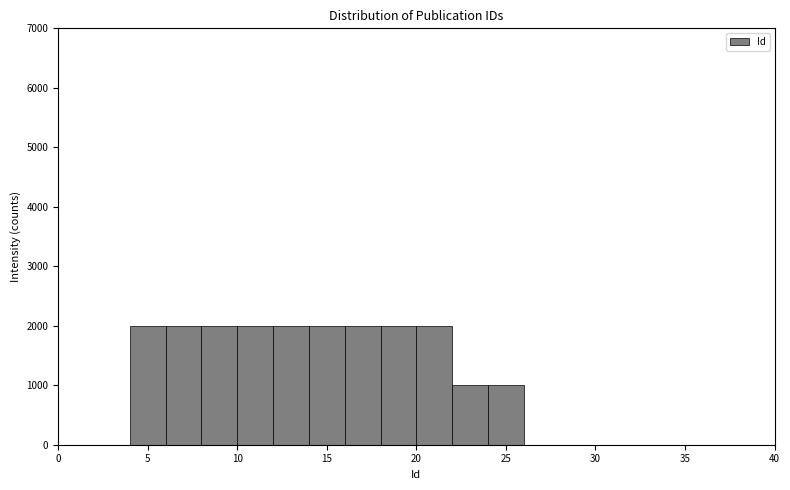

Reading left to right, list every bar in this chart as the range it spans on the x-axis followed by its height. The values are not printed on the chart, so give them approximately, as read against the axis.

0 to 2: 0
2 to 4: 0
4 to 6: 2000
6 to 8: 2000
8 to 10: 2000
10 to 12: 2000
12 to 14: 2000
14 to 16: 2000
16 to 18: 2000
18 to 20: 2000
20 to 22: 2000
22 to 24: 1000
24 to 26: 1000
26 to 28: 0
28 to 30: 0
30 to 32: 0
32 to 34: 0
34 to 36: 0
36 to 38: 0
38 to 40: 0